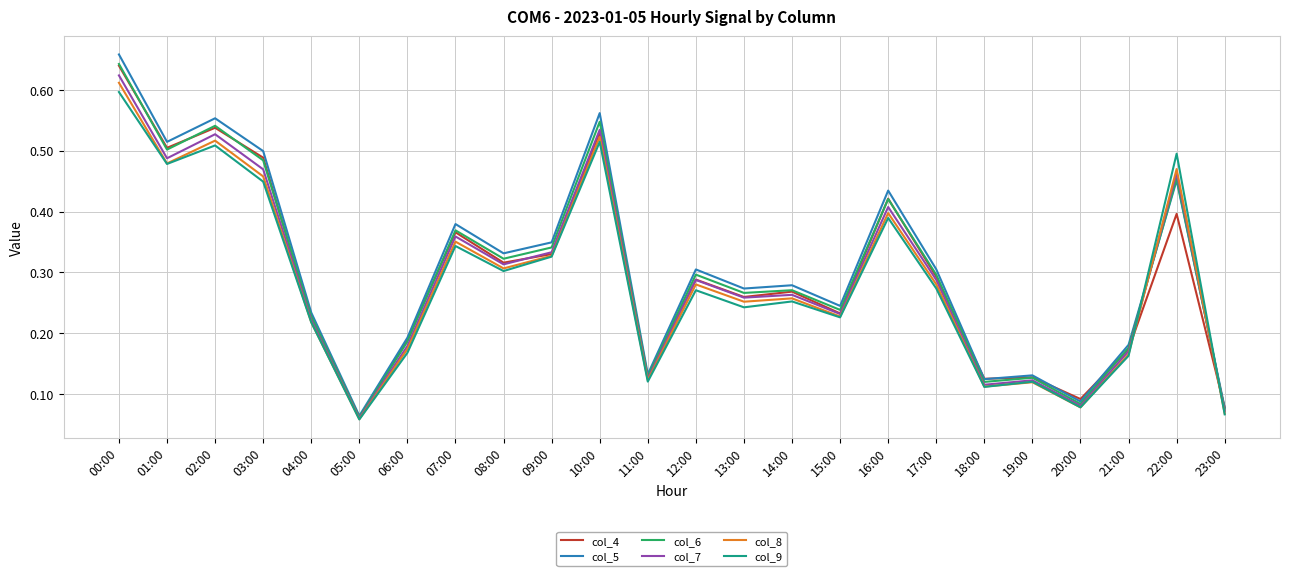

True or false: col_4 has more than 1 points higher than both neighbors.

True